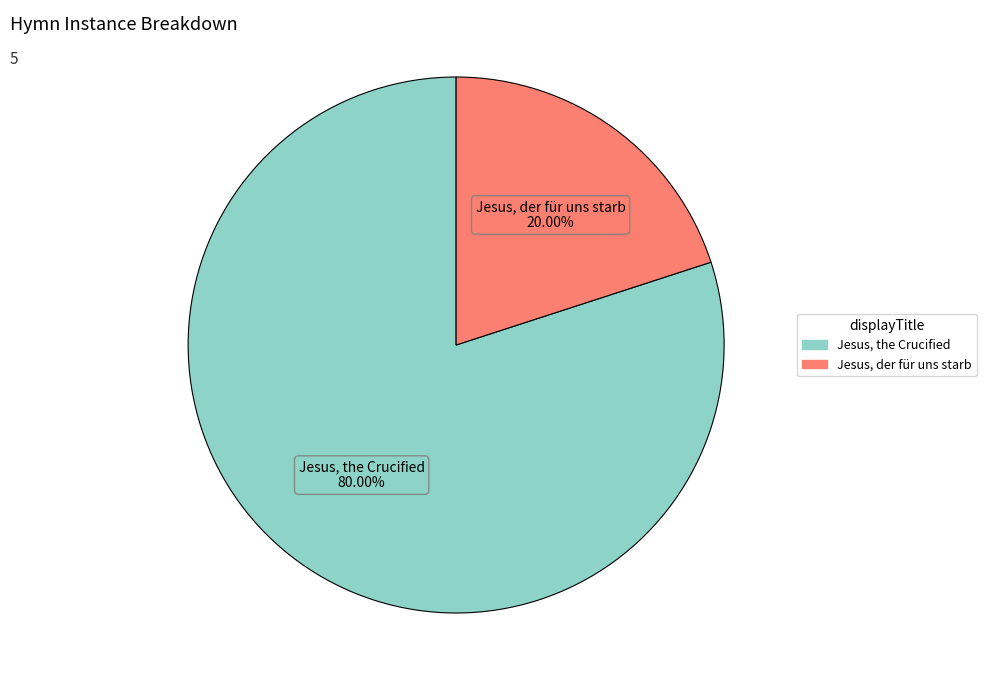

What percentage is the Jesus, der für uns starb slice, to the nearest percent?

20%